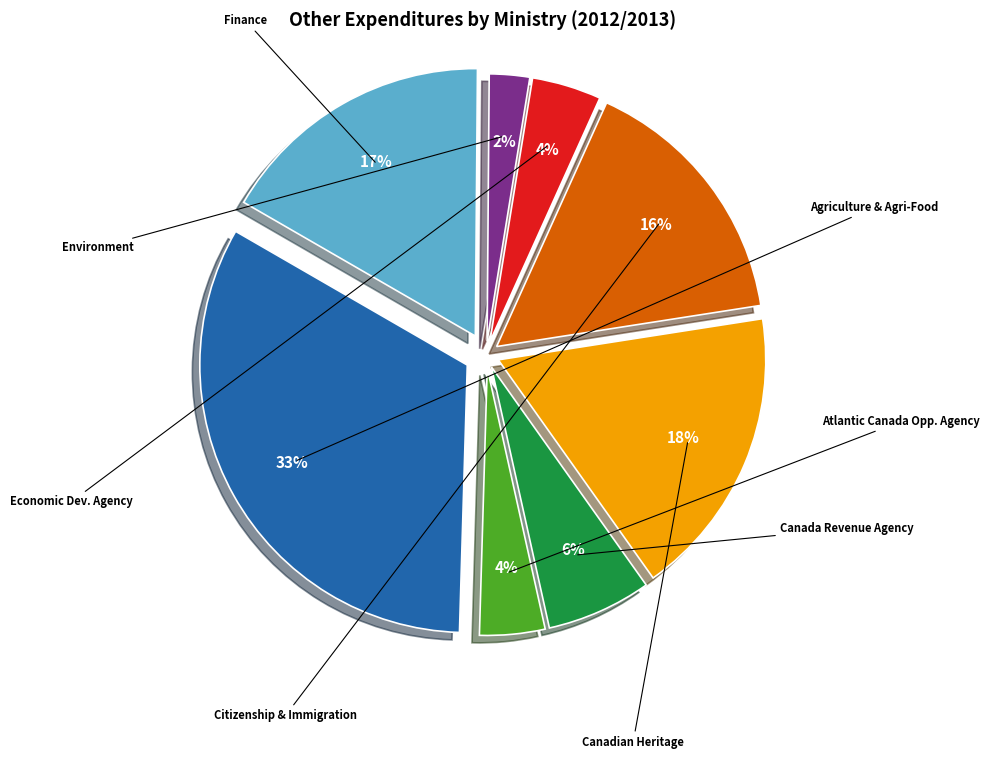

Which category has the biggest portion of the pie?

Agriculture and Agri-Food